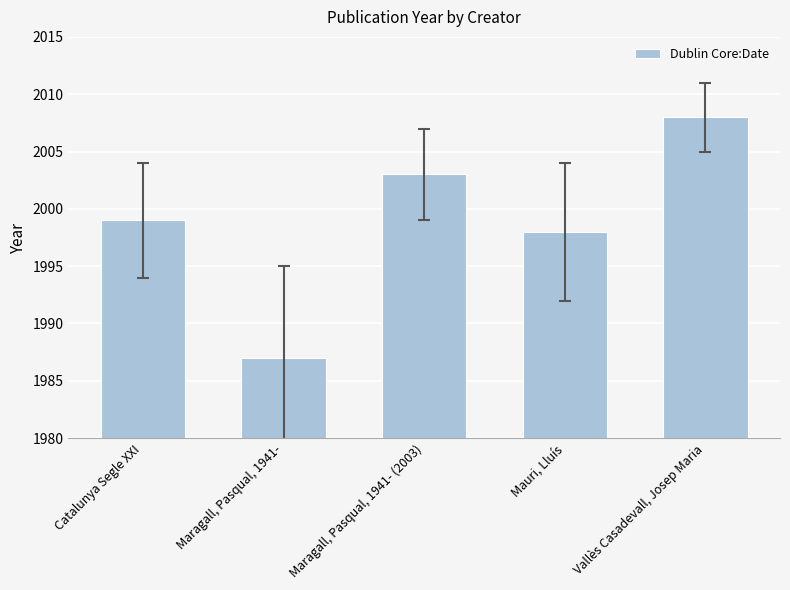

How many bars are there in total?

5